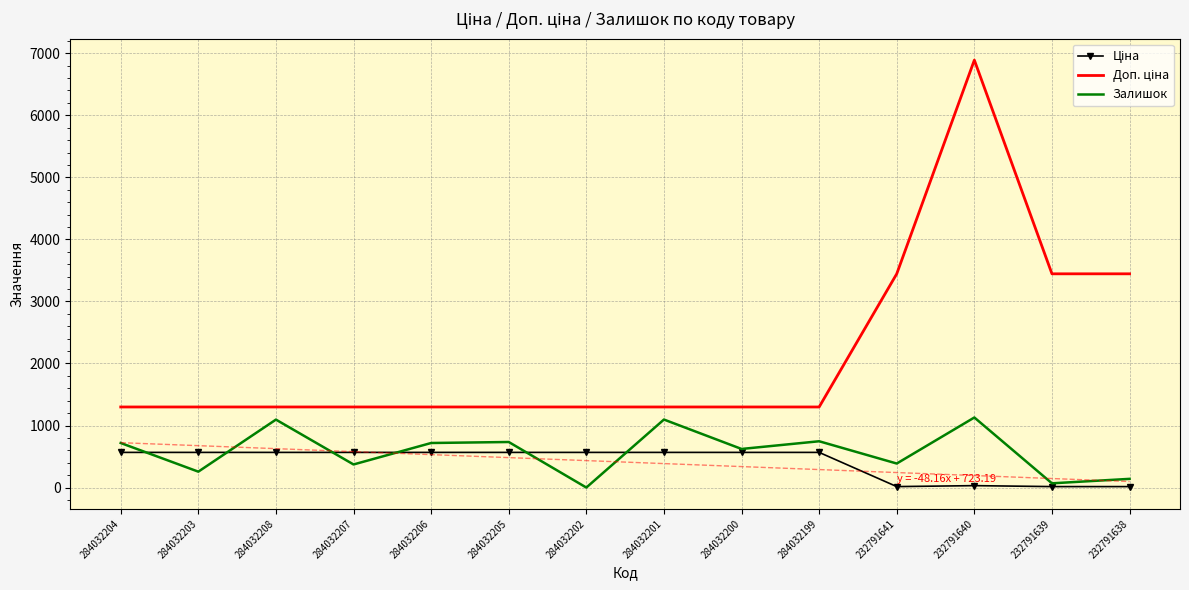

At which label does Залишок reach its peak?

232791640